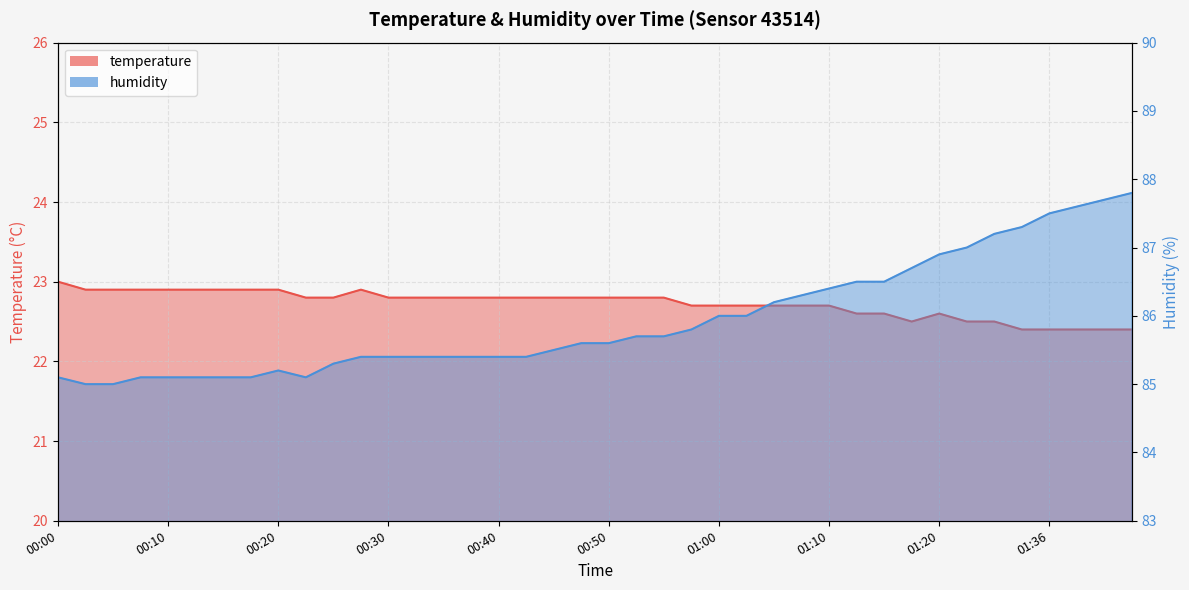

Does the chart display data point markers on the line(s)?

No